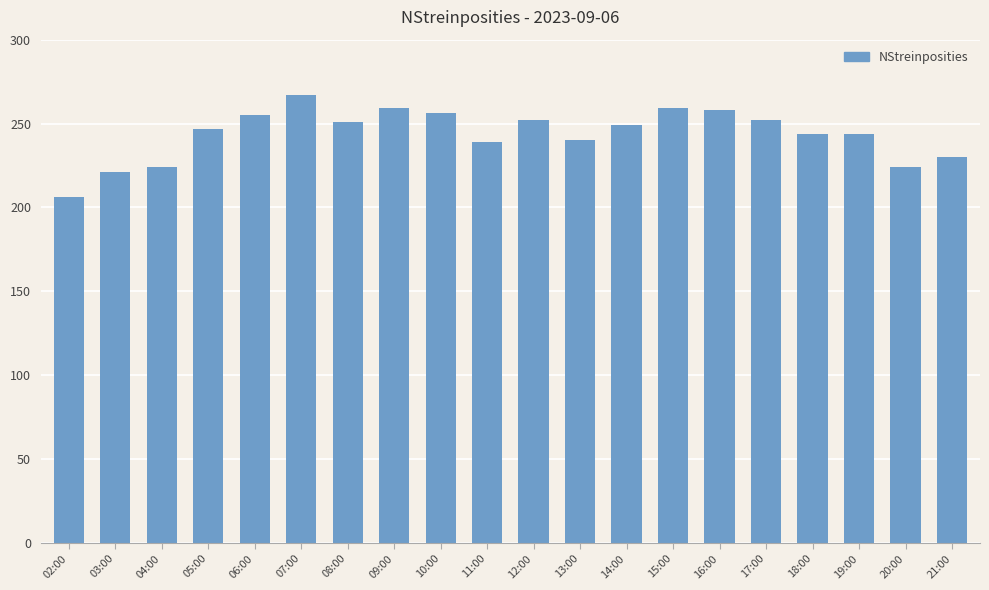

The value at 03:00 is 49. True or false?

False